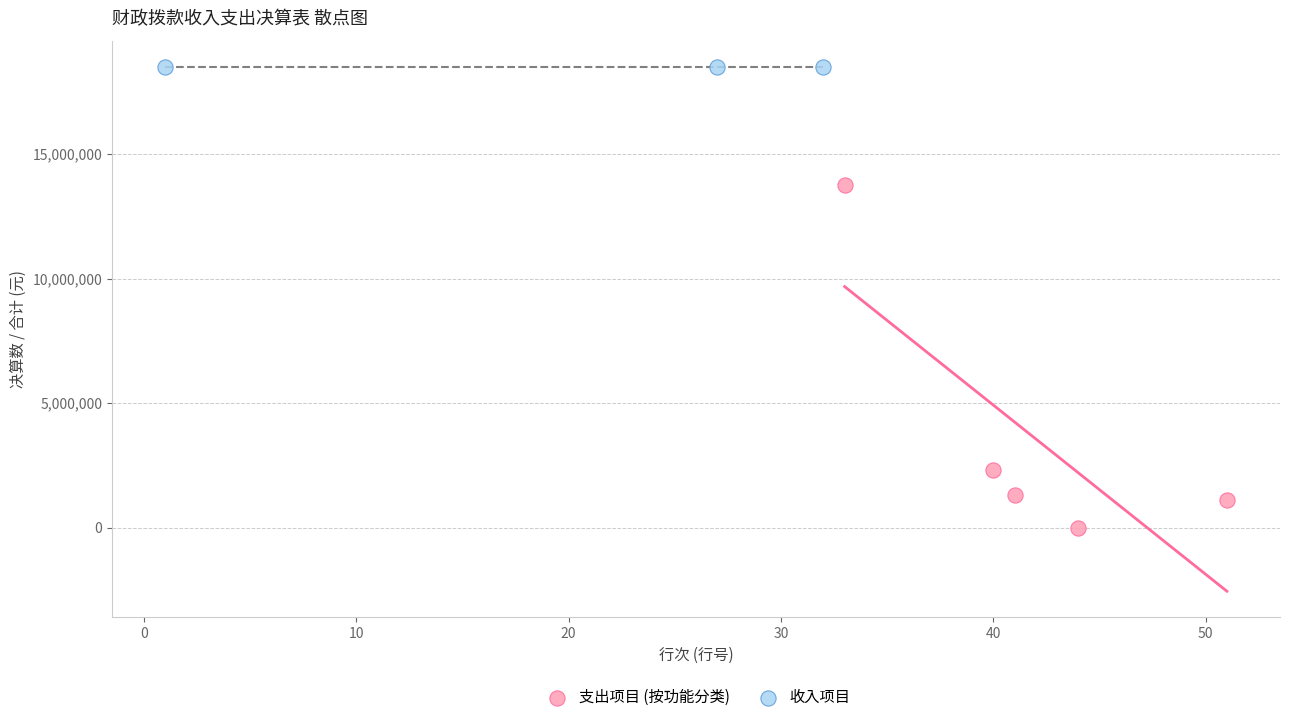

Which series reaches the maximum Y coordinate?

收入项目